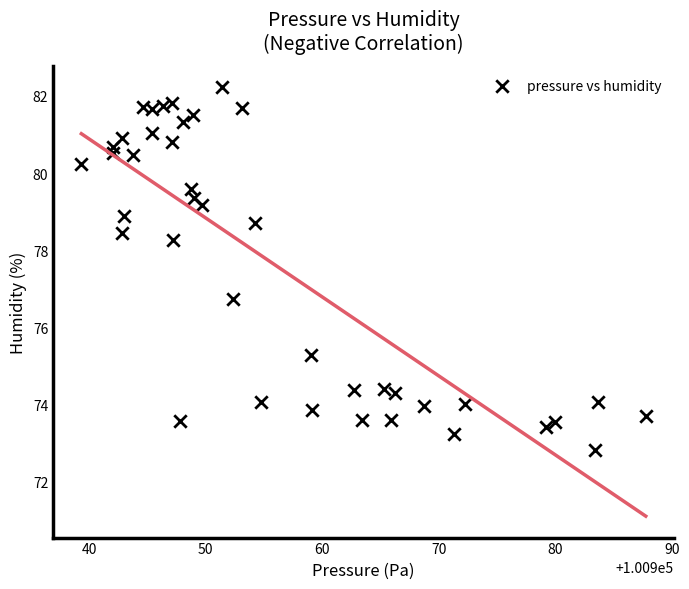

What Y value in the scatter plot is closest to 77?

76.7